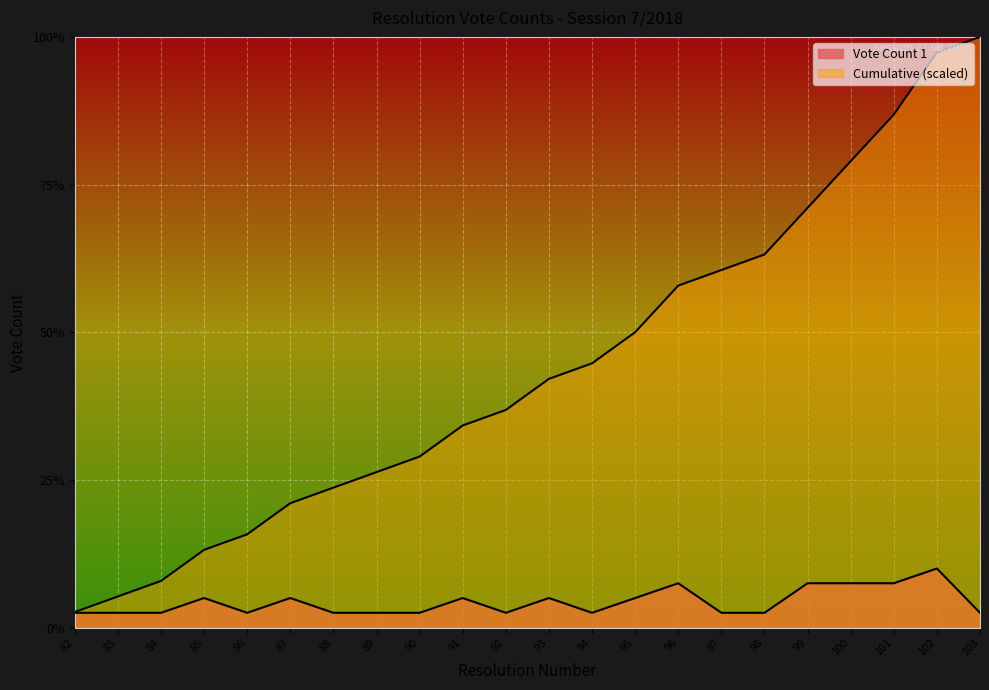

Which series has the widest spread of values?

Cumulative